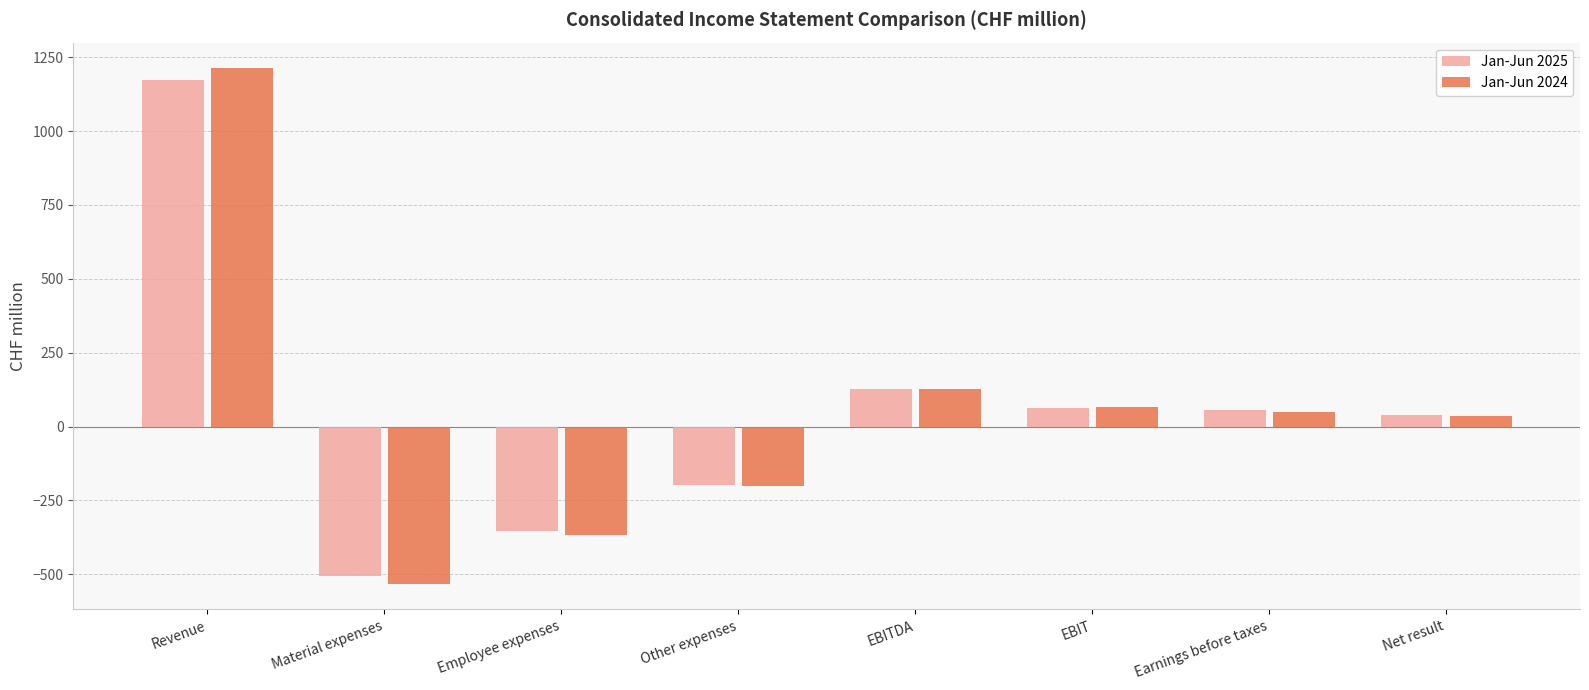

At which label is Jan-Jun 2025 closest to 332?

EBITDA